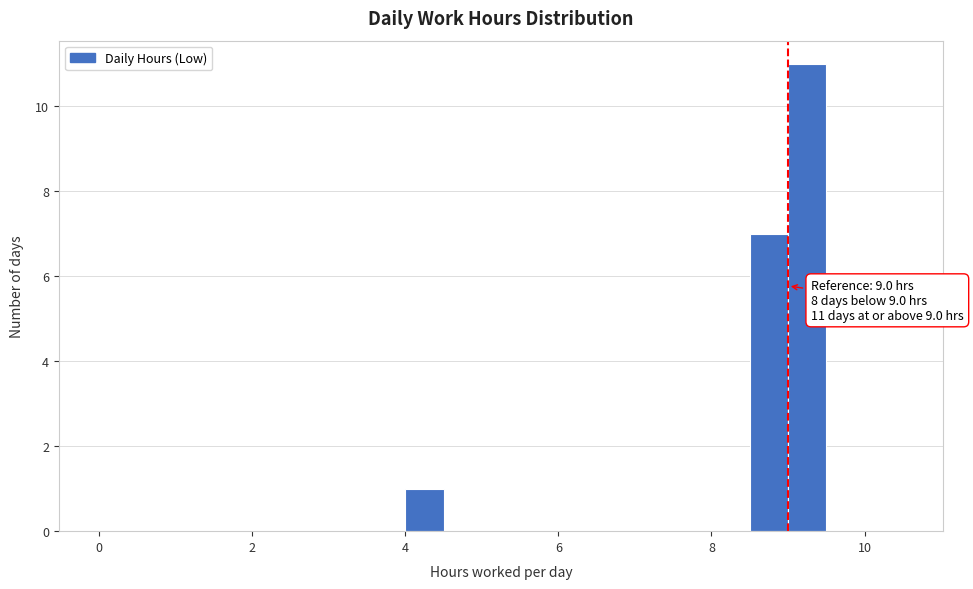

Read against the x-axis, roughly where is the centre of the tallest bar?

9.2